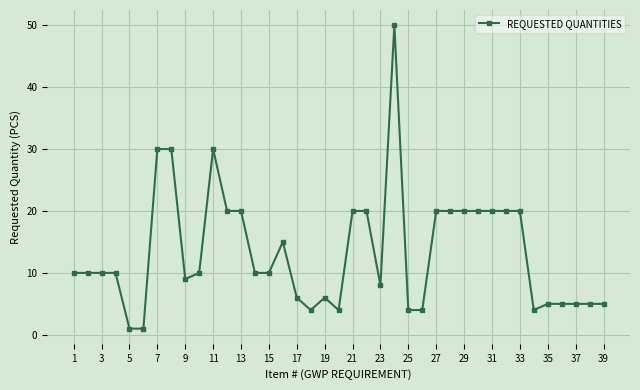

True or false: there are more than 1 points higher than both neighbors.

True